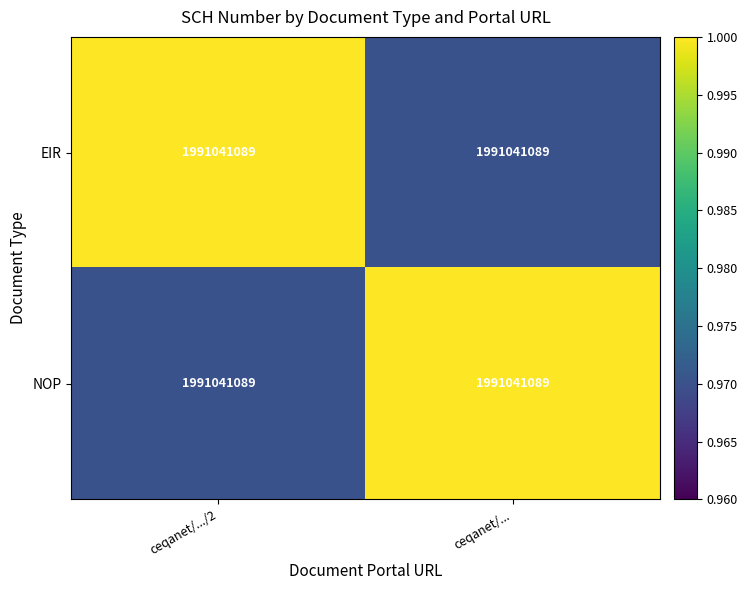

Rank the categories by NOP value from lowest to highest.

ceqanet/.../2, ceqanet/...